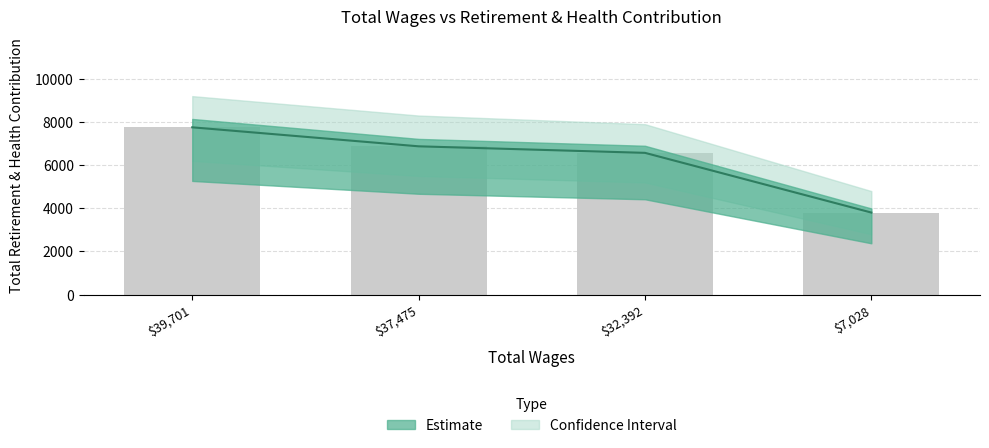

True or false: the data shows 8996 at 37475.0.

False